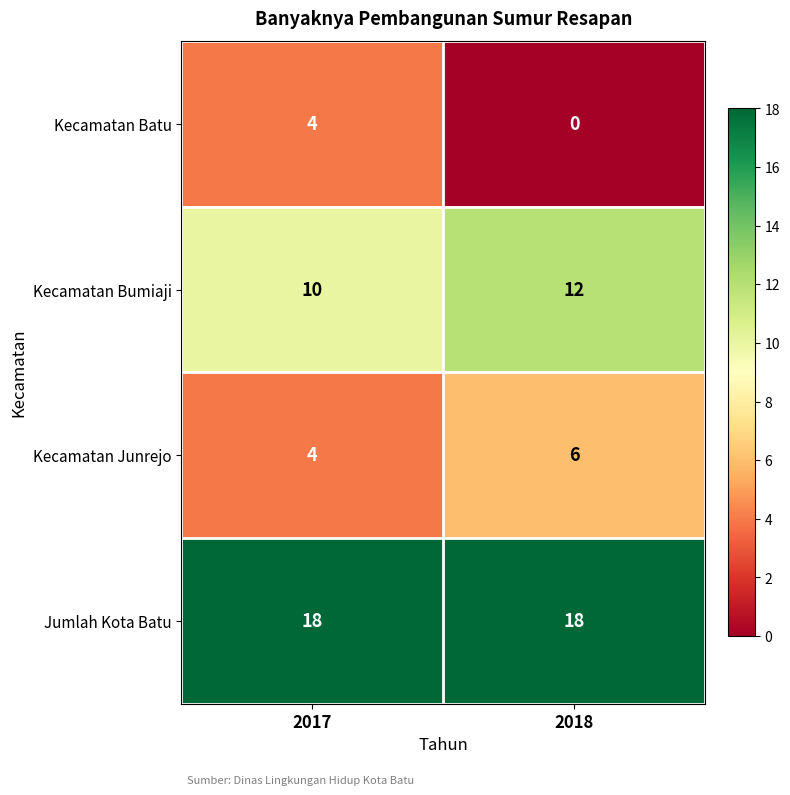

List the labels in order of Kecamatan Bumiaji value, largest first.

2018, 2017